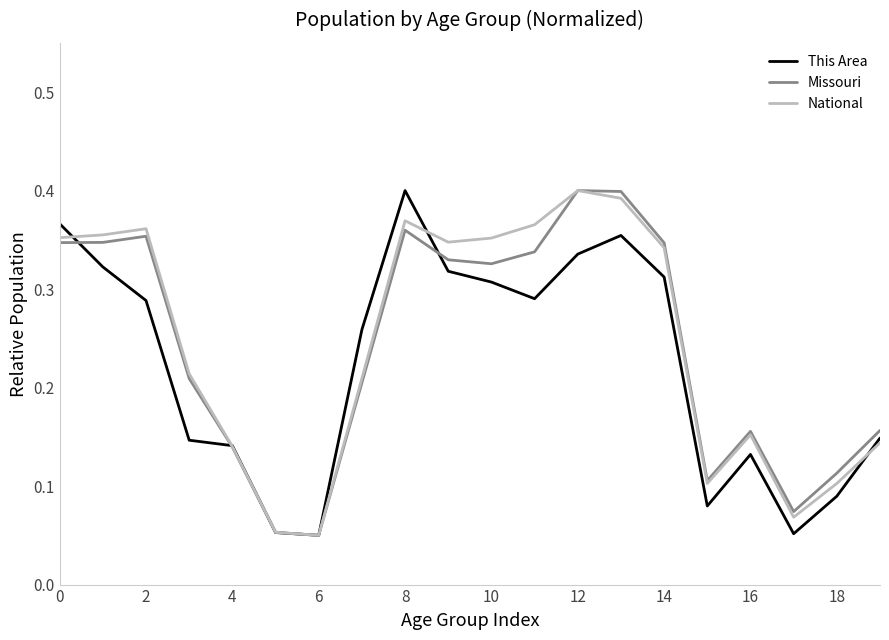

What are all the series names shown in the legend?

This Area, Missouri, National